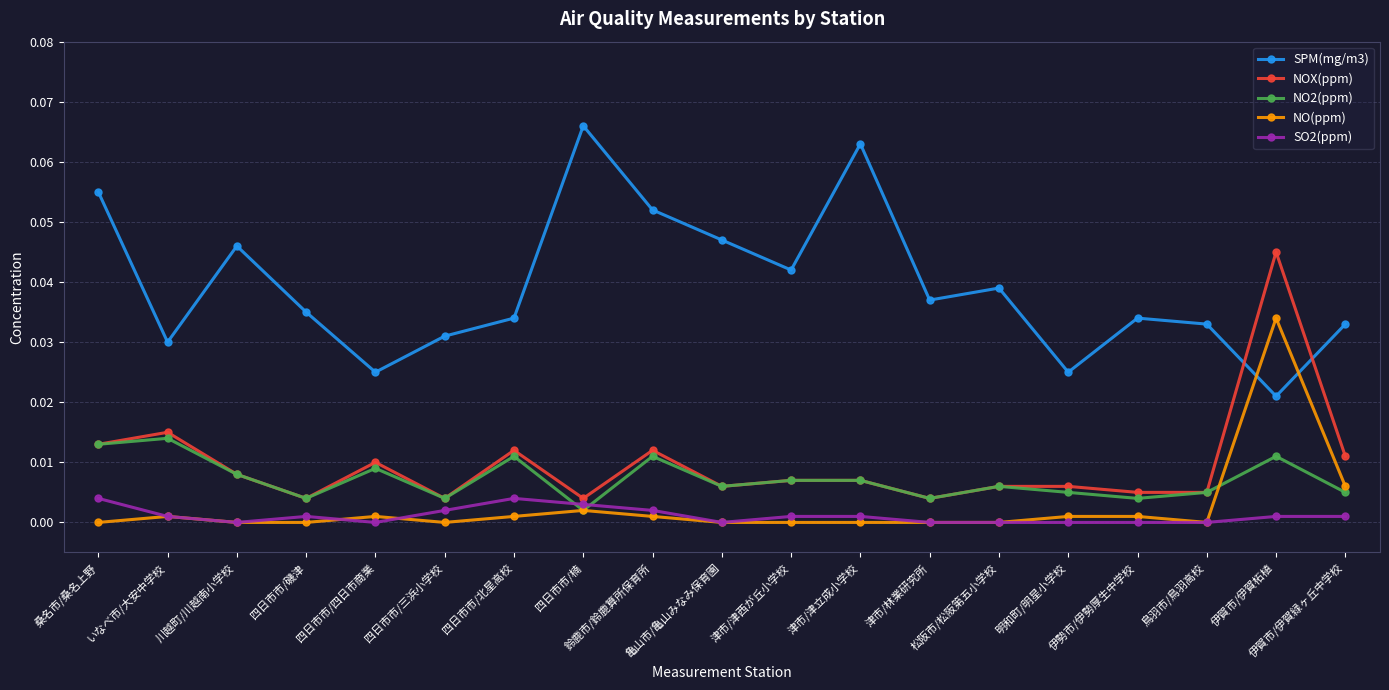

Between which two adjacent categories do SPM(mg/m3) and NOX(ppm) first intersect?

鳥羽市/鳥羽高校 and 伊賀市/伊賀柘植